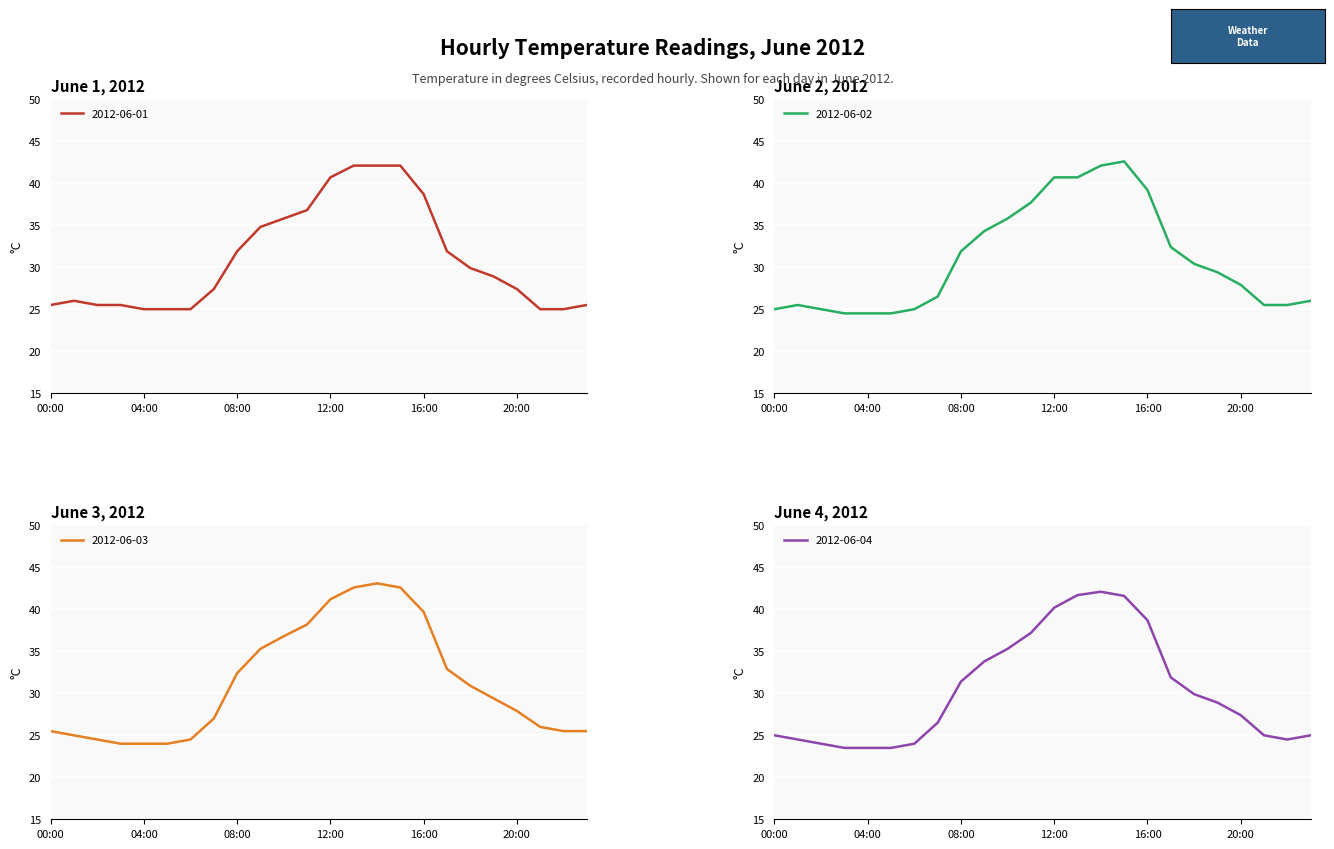

Is it true that 2012-06-01 equals 25.5 at 02:00?

True